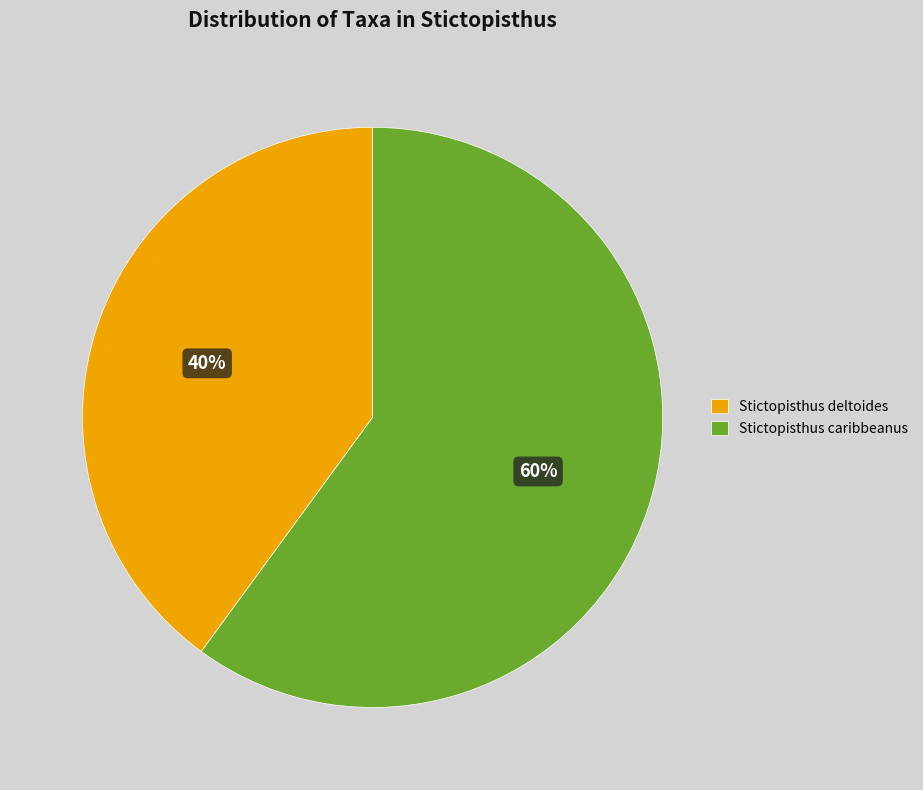

Which slice represents more than half of the pie?

Stictopisthus caribbeanus